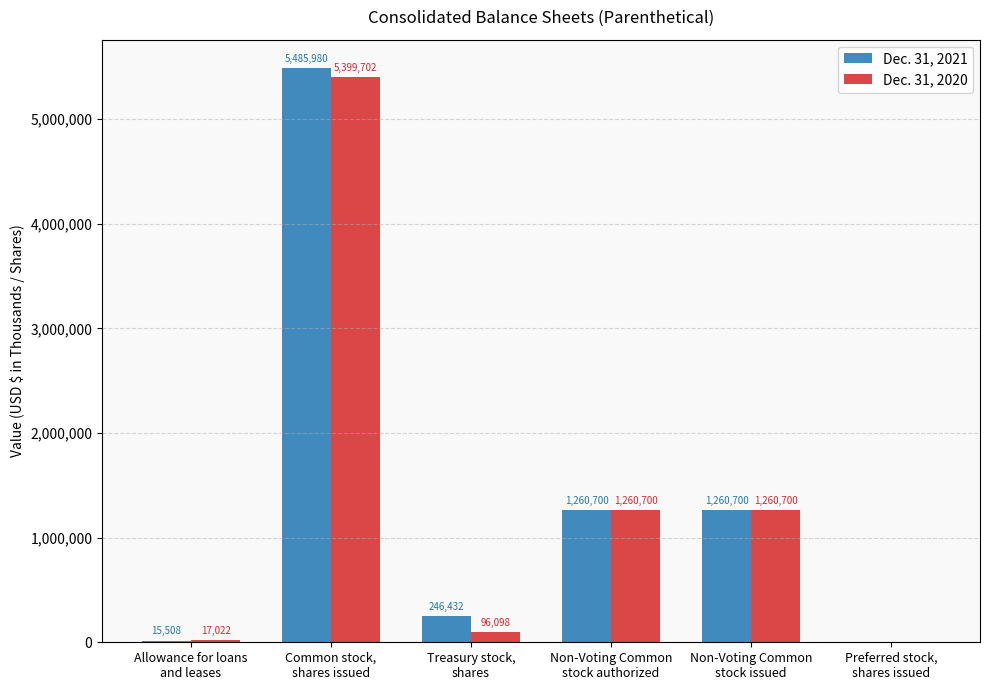

How many values in Dec. 31, 2020 are above zero?

5